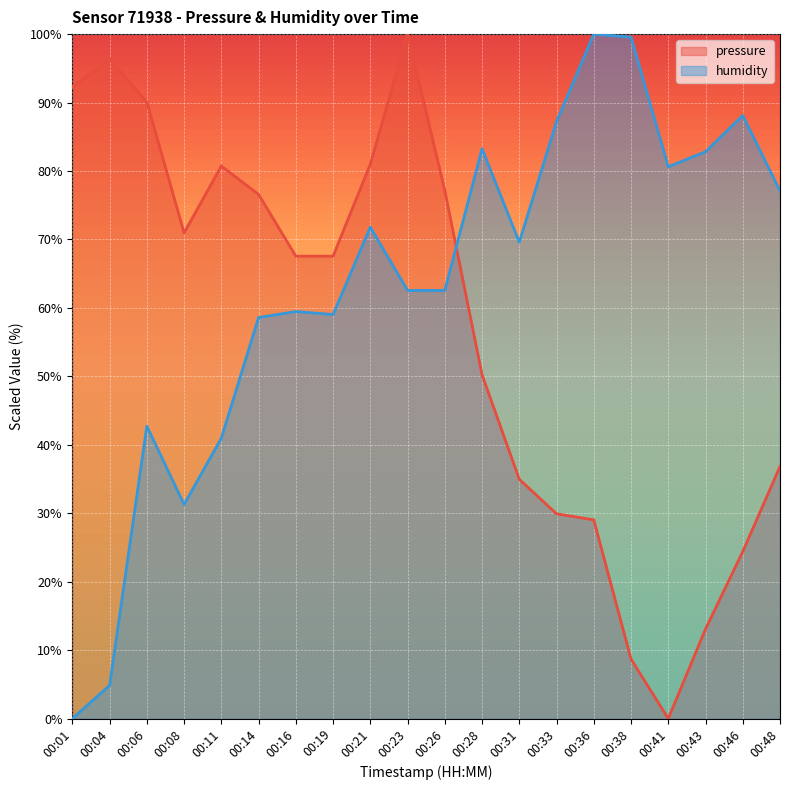

How many data points in humidity are less than 69?

10